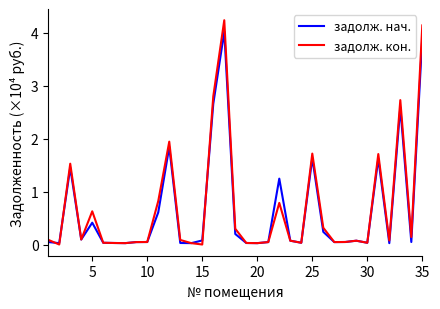

What is the maximum value for задолж. нач.?

4.0